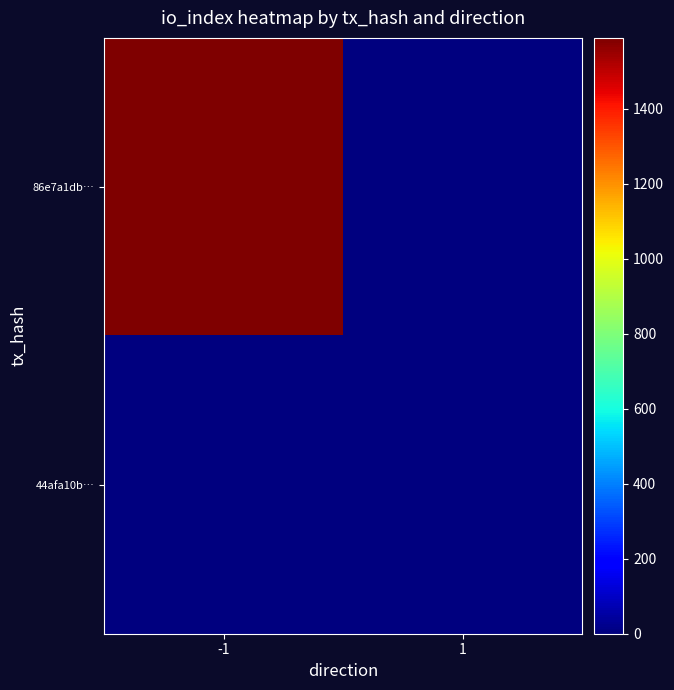

Reading left to right, extract all data points from this chart.

86e7a1db…: -1=1589	1=0
44afa10b…: -1=0	1=6